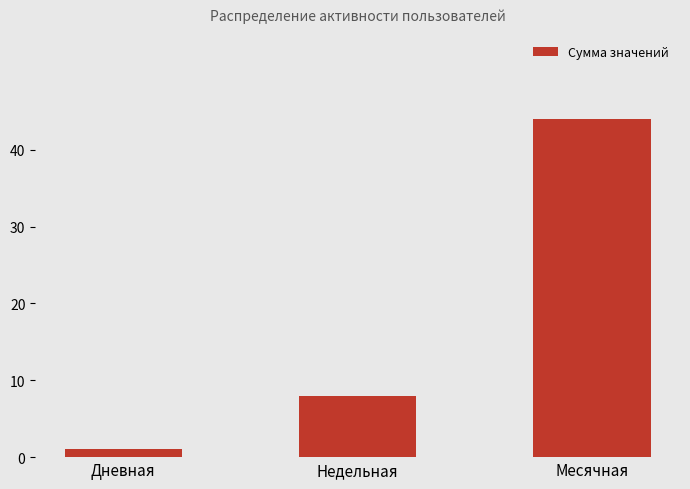

Which has a higher value, Месячная or Дневная?

Месячная